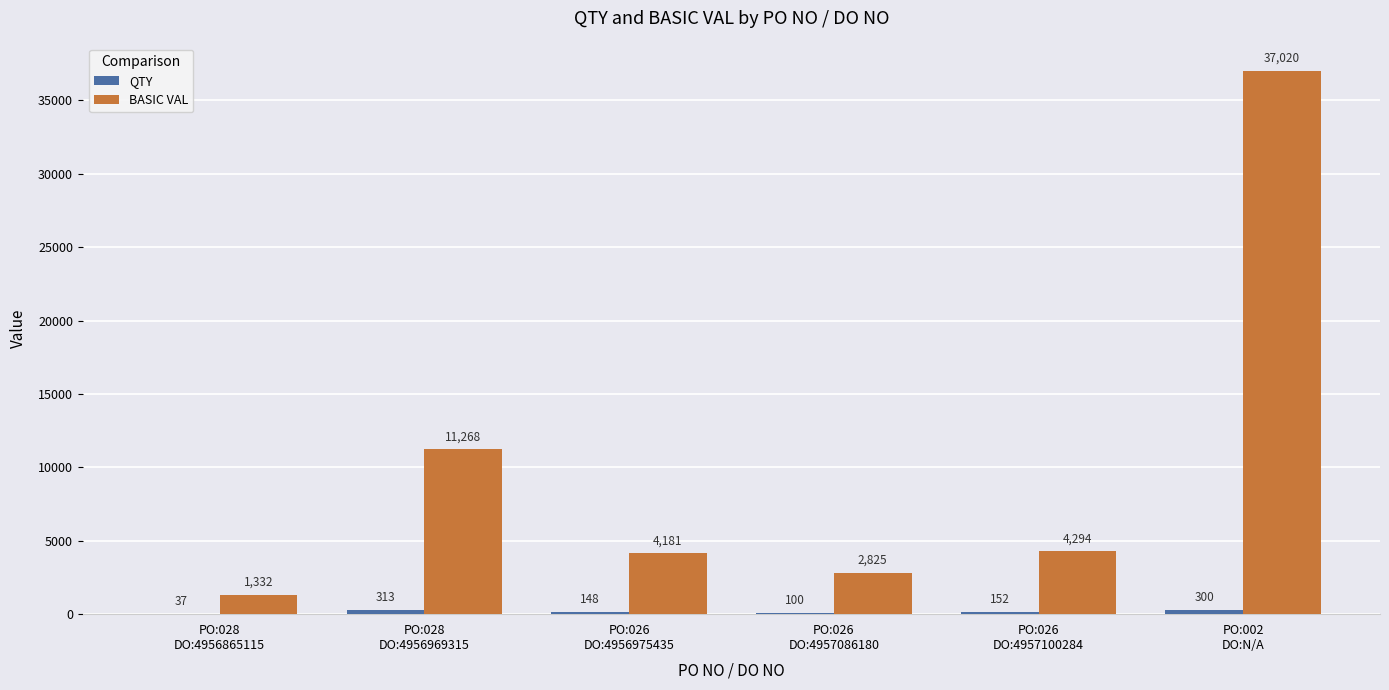

How many distinct data groups are displayed?

2